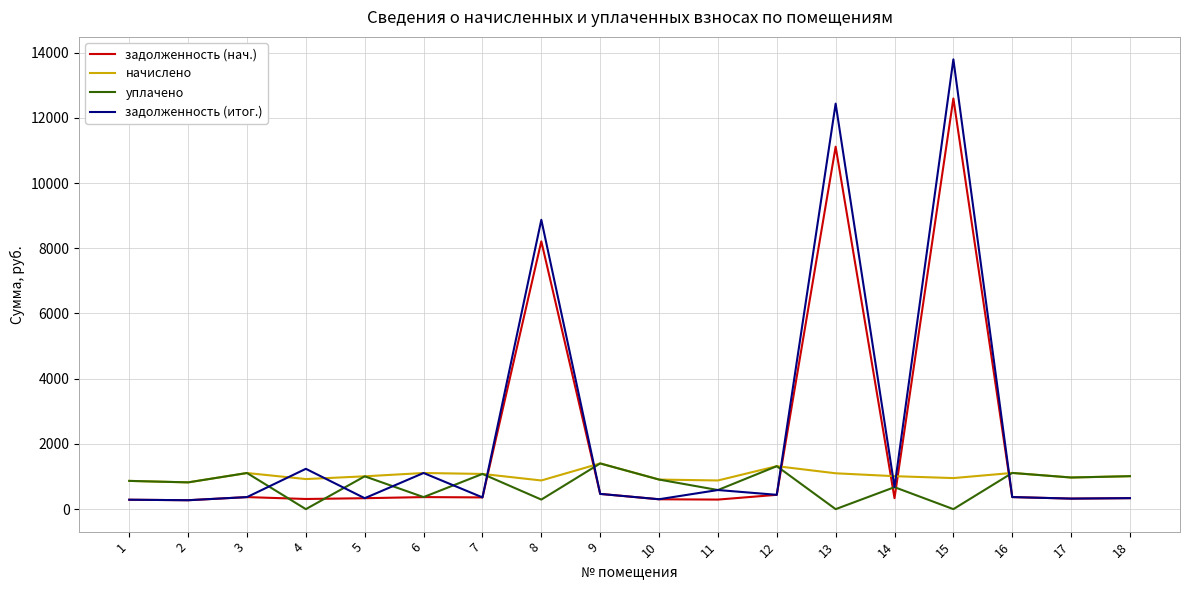

Where do начислено and задолженность (нач.) first cross each other?

7 and 8